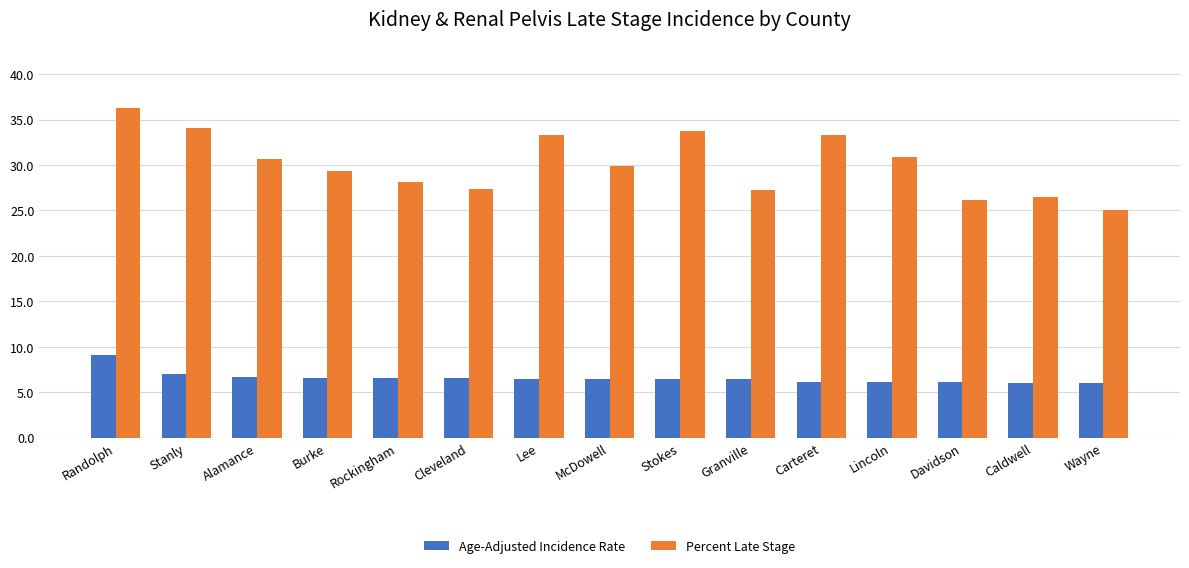

Which series has the widest spread of values?

Percent Late Stage